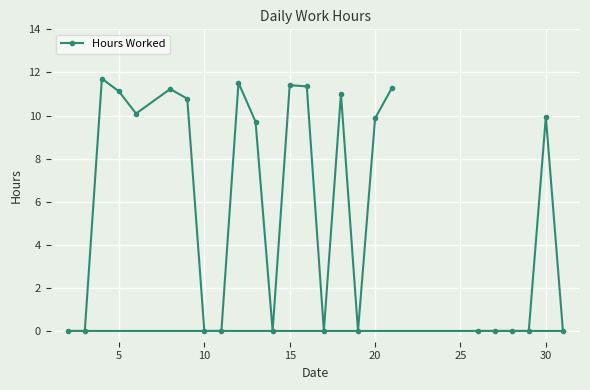

At which category does the data reach its first local valley?

10